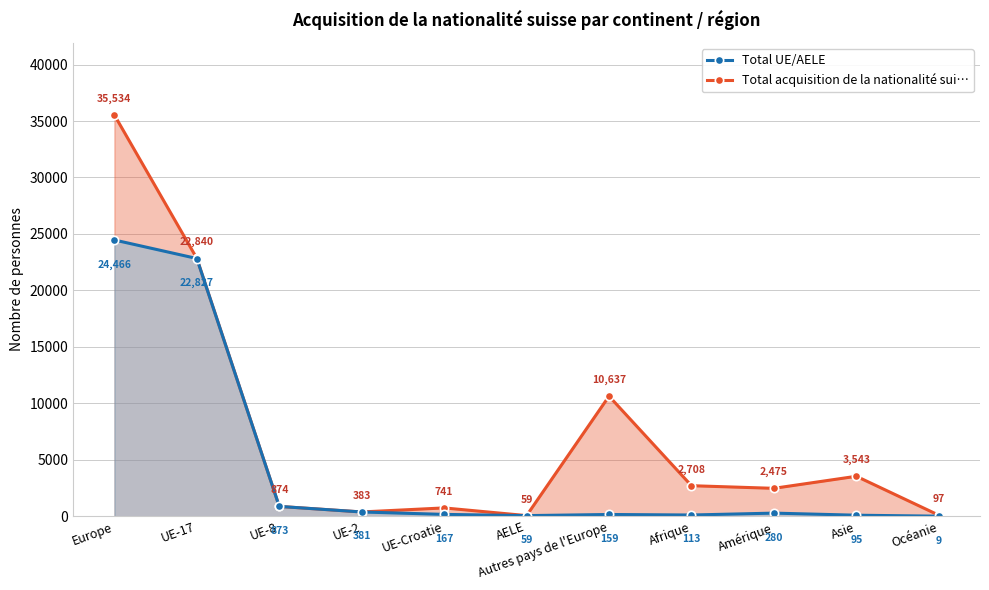

Where is the first local minimum for Total UE/AELE?

AELE